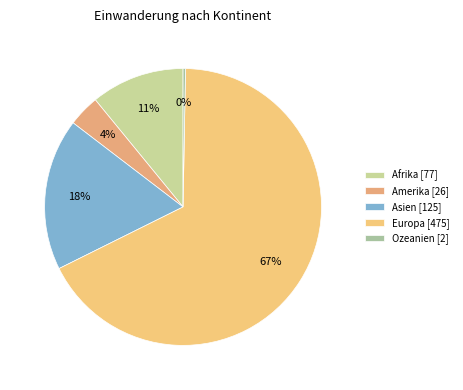

To the nearest percent, what percentage of the pie is Amerika?

4%